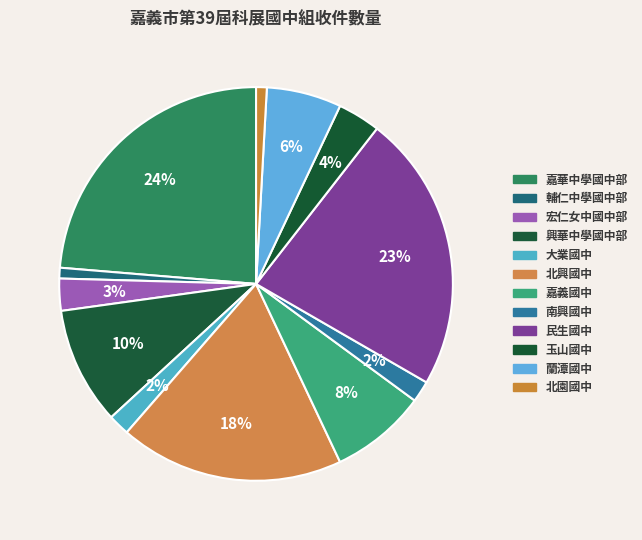

How many slices are in this pie chart?

12